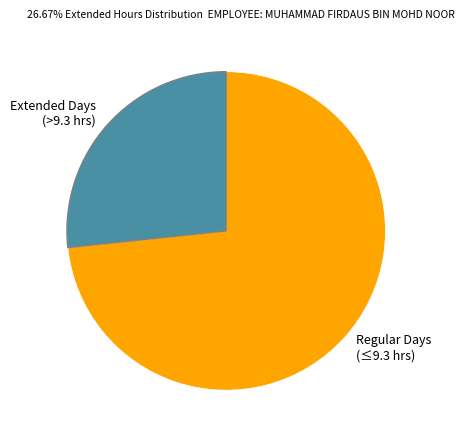

Combined, do Regular Days (≤9.3 hrs) and Extended Days (>9.3 hrs) account for over 50%?

Yes